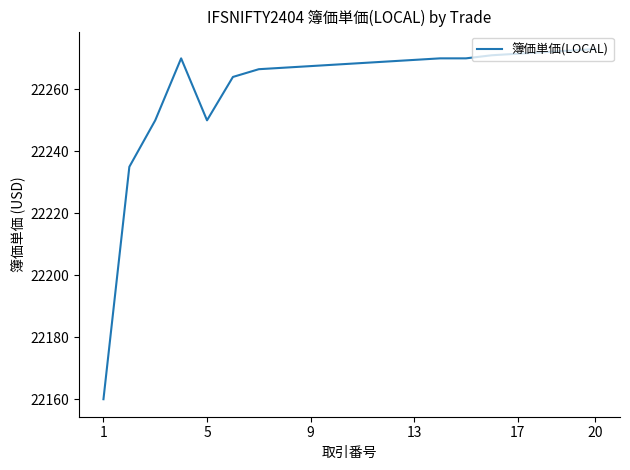

What is the difference between the maximum and minimum values?

113.0